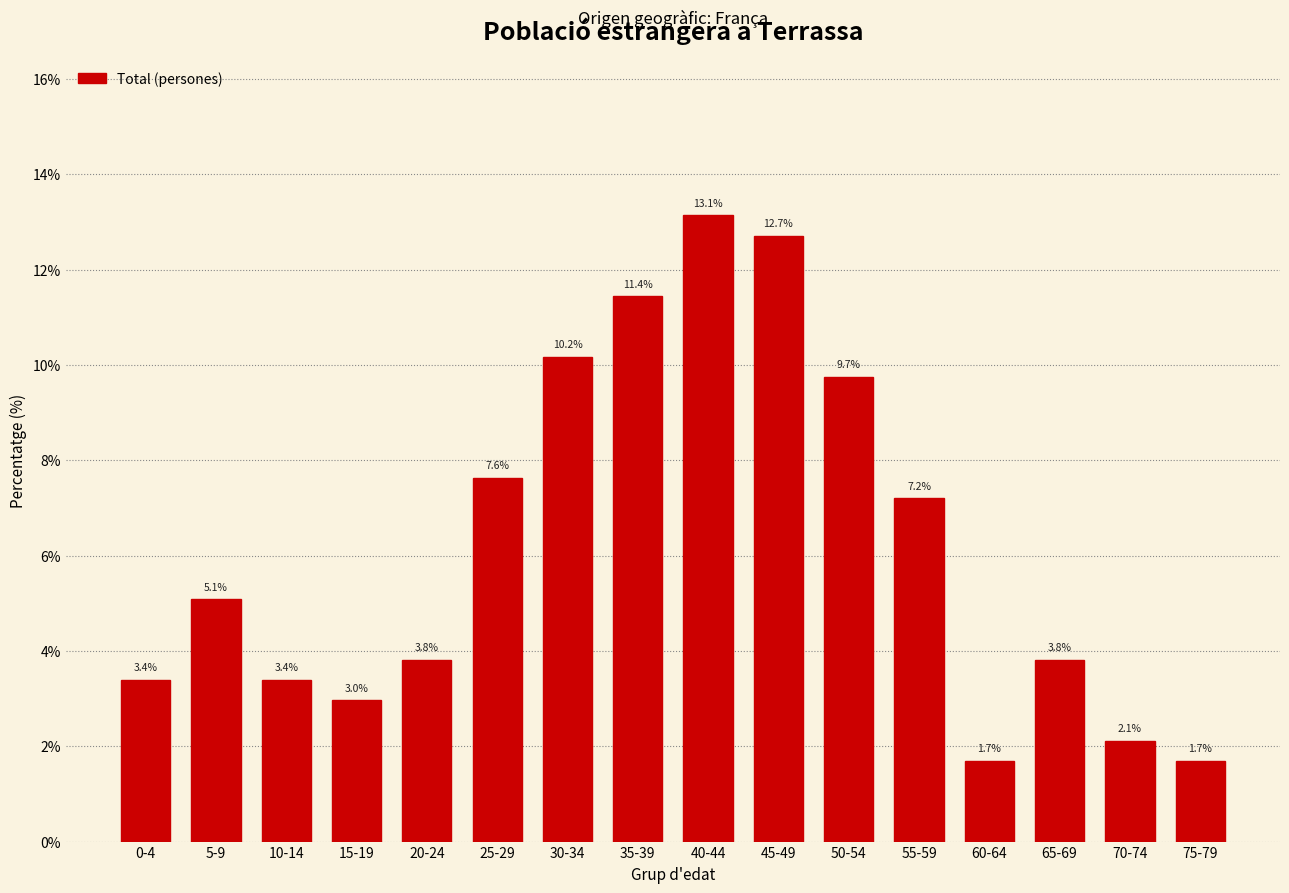

Reading left to right, transcribe all the data shown in this chart.

3.4	5.1	3.4	3.0	3.8	7.6	10.2	11.4	13.1	12.7	9.7	7.2	1.7	3.8	2.1	1.7